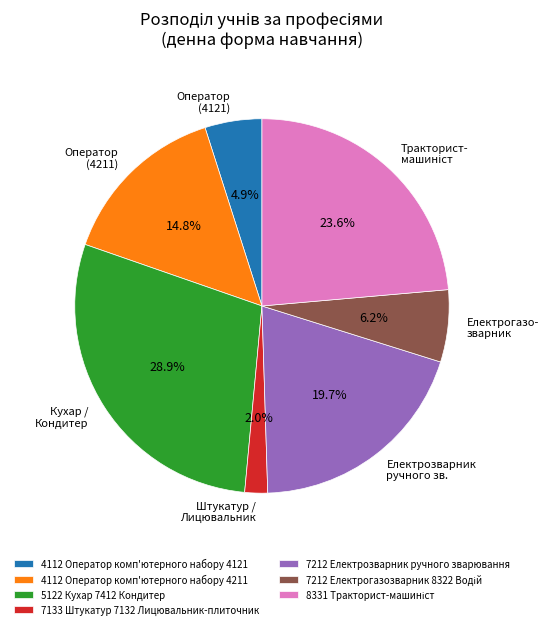

What percentage is the 4112 Оператор комп'ютерного набору 4211 slice, to the nearest percent?

15%